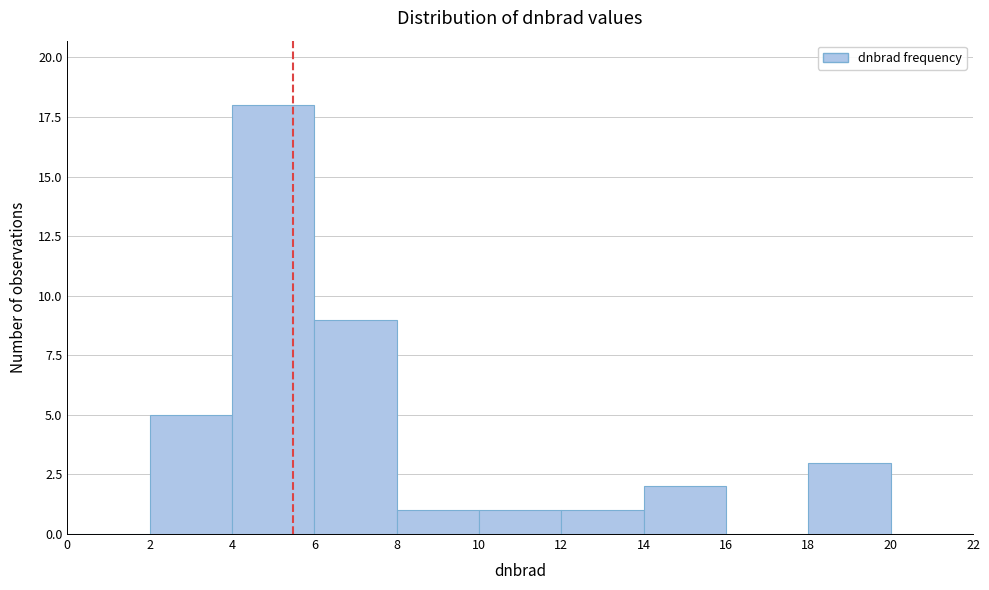

Reading left to right, transcribe this chart: for each bar, give the range it covers on the x-axis and its height. The values are not printed on the chart, so give them approximately, as read against the axis.

0 to 2: 0
2 to 4: 5
4 to 6: 18
6 to 8: 9
8 to 10: 1
10 to 12: 1
12 to 14: 1
14 to 16: 2
16 to 18: 0
18 to 20: 3
20 to 22: 0